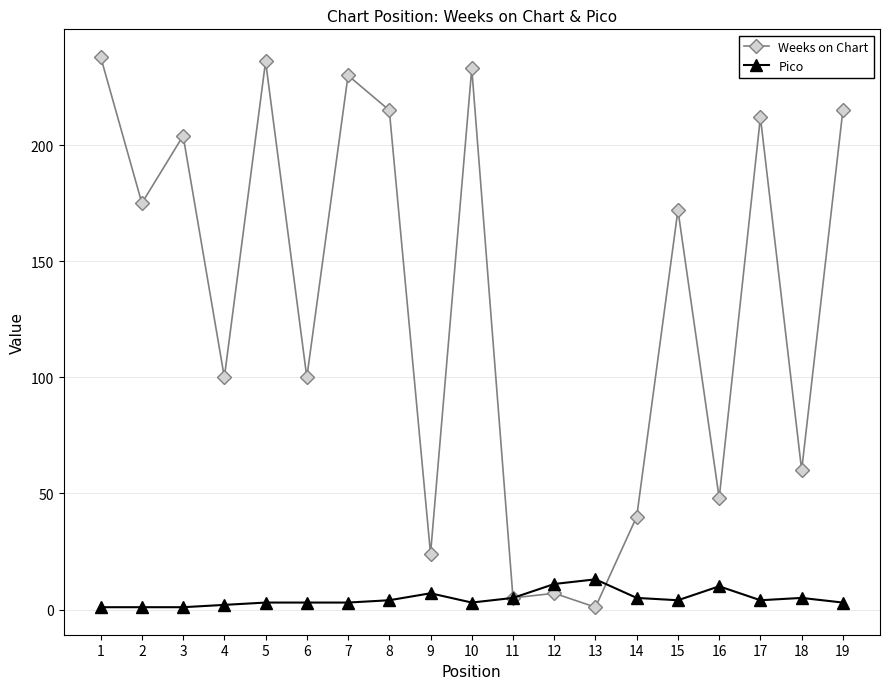

Count the number of categories in the chart.

19